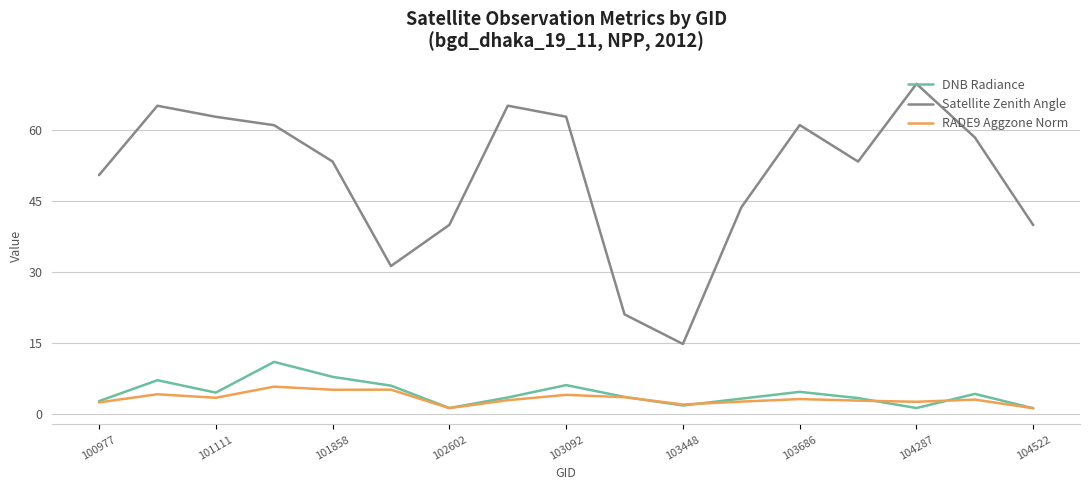

What are all the series names shown in the legend?

DNB Radiance, Satellite Zenith Angle, RADE9 Aggzone Norm